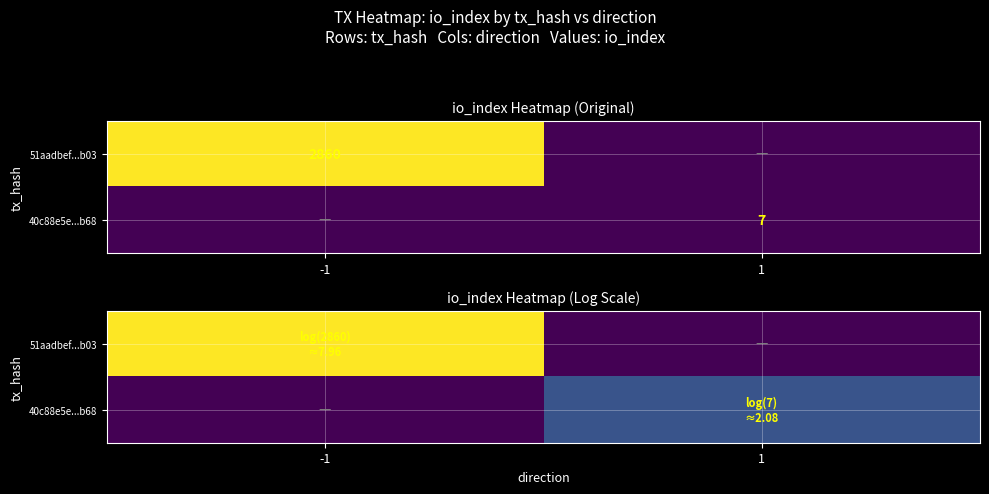

Rank the series at -1 from highest to lowest value.

51aadbef...b03, 40c88e5e...b68